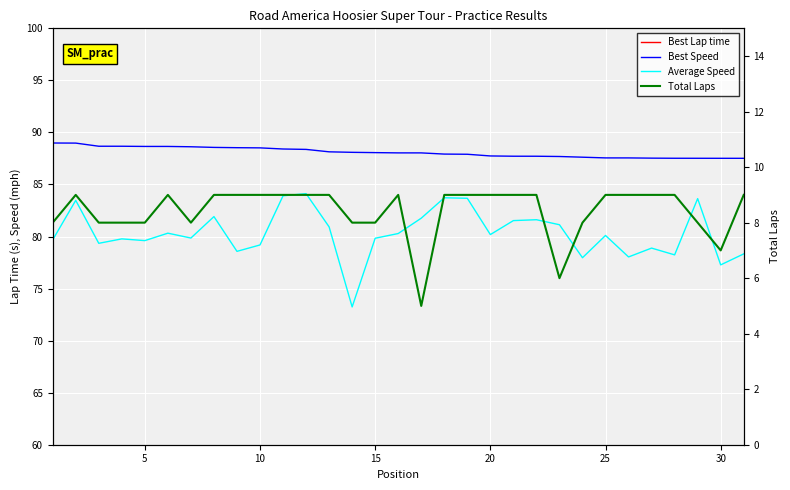

What is the minimum value for Total Laps?

5.0